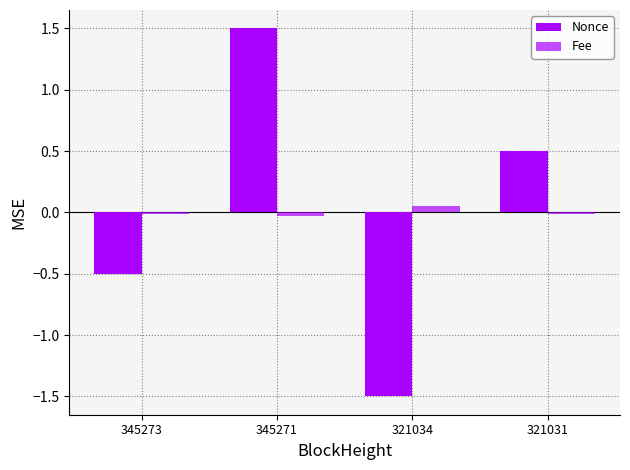

At which category does the chart reach its peak across all series?

345271